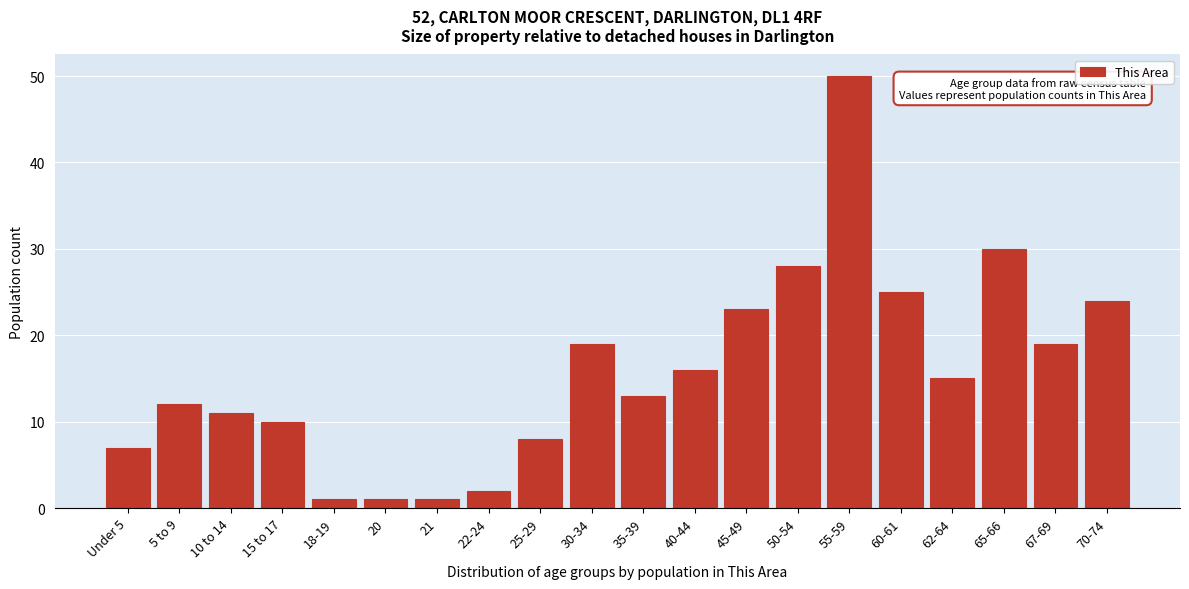

Reading left to right, list all the values displayed in this chart.

7	12	11	10	1	1	1	2	8	19	13	16	23	28	50	25	15	30	19	24